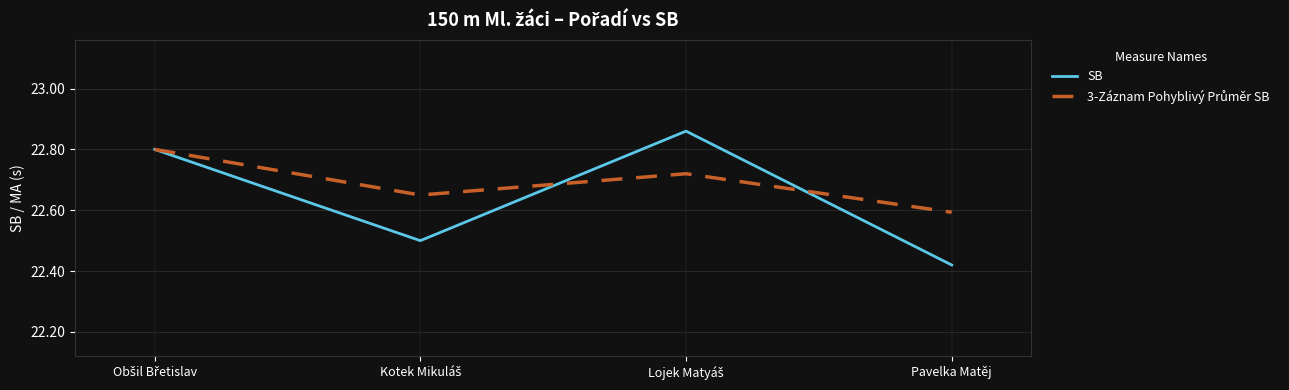

Which label corresponds to the smallest value in the chart?

Pavelka Matěj